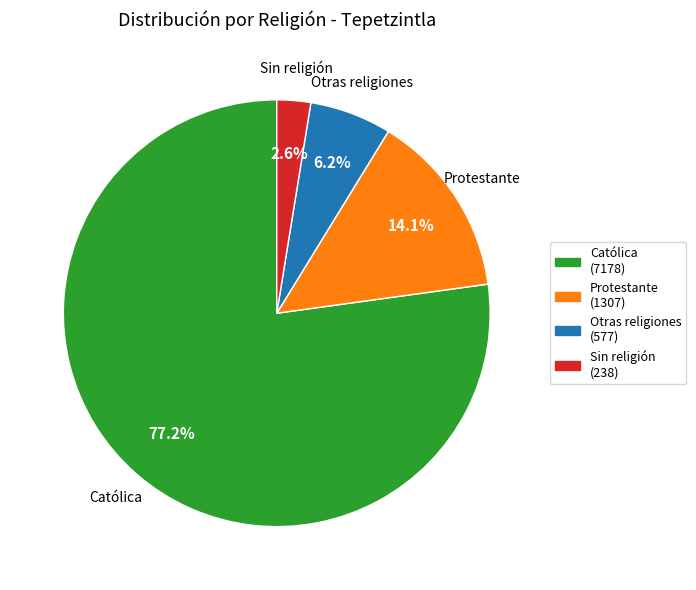

Which category has the biggest portion of the pie?

Católica